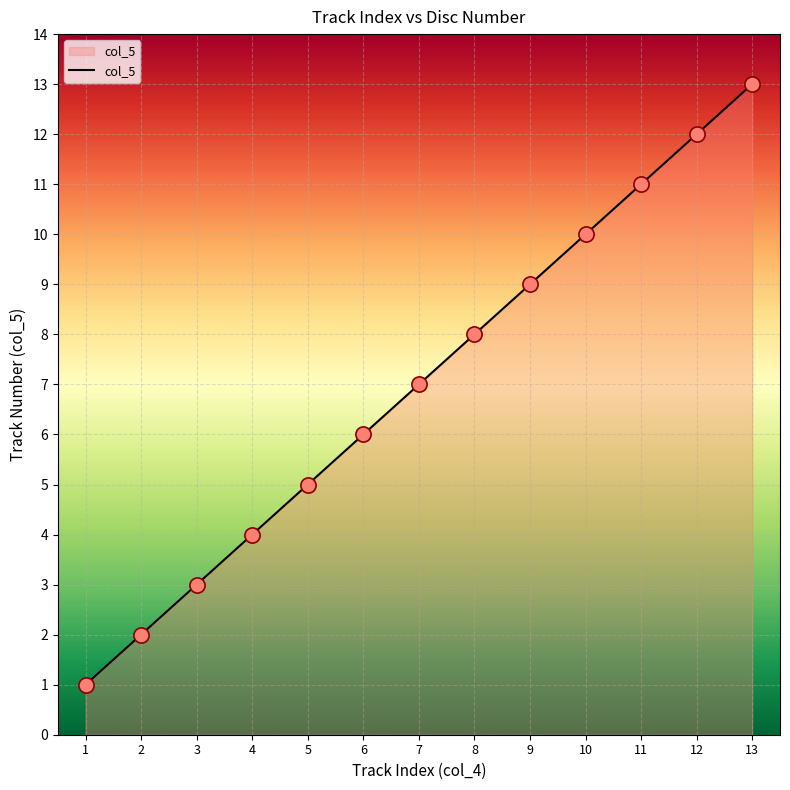

What is the ratio of the value at 6 to the value at 3?

2.0